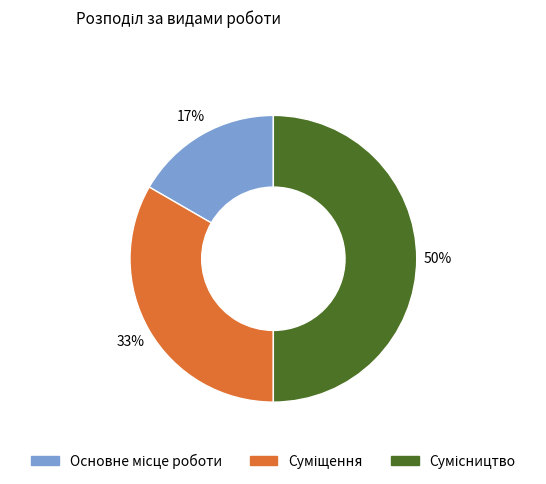

To the nearest percent, what is the average slice percentage?

33%